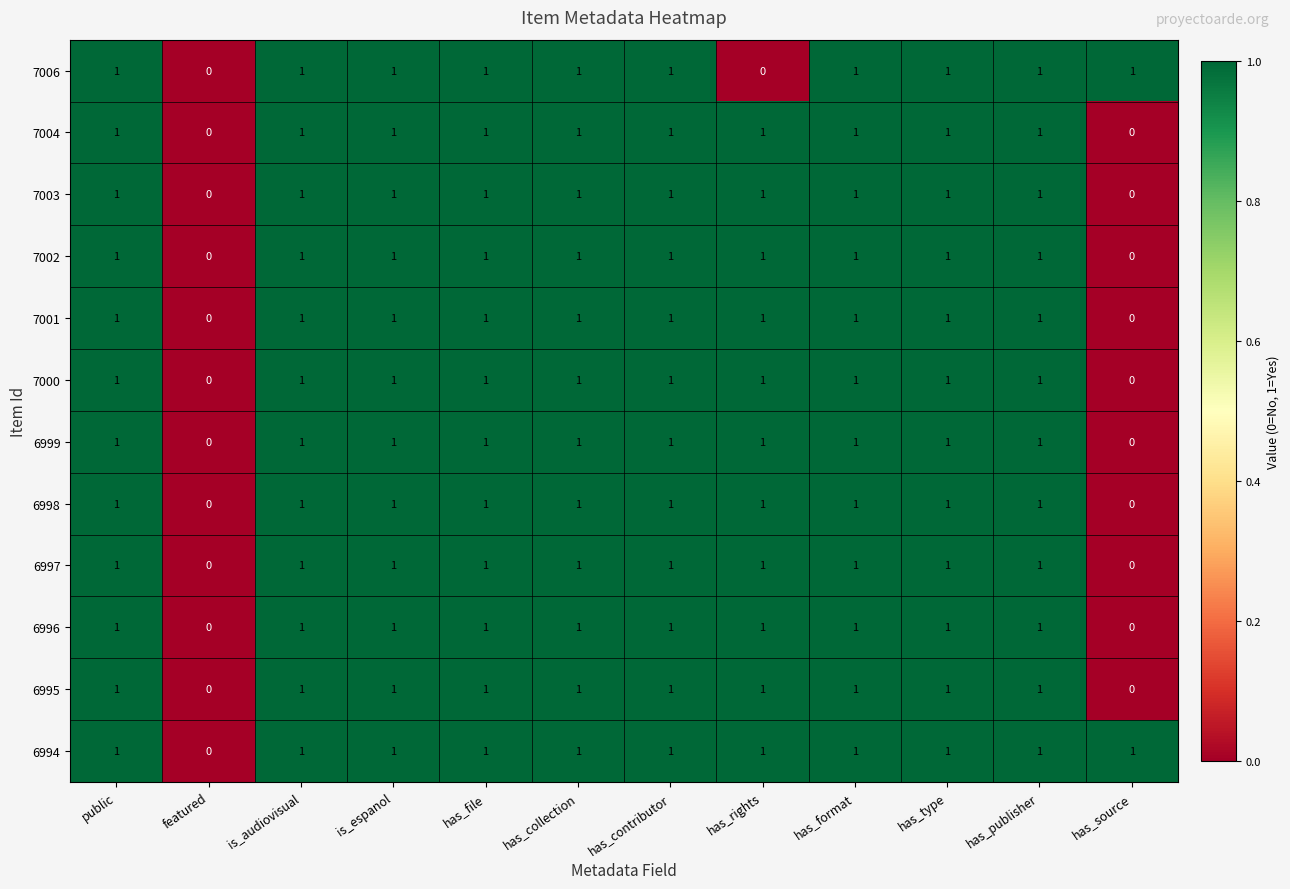

Which series has the largest total across all categories?

6994